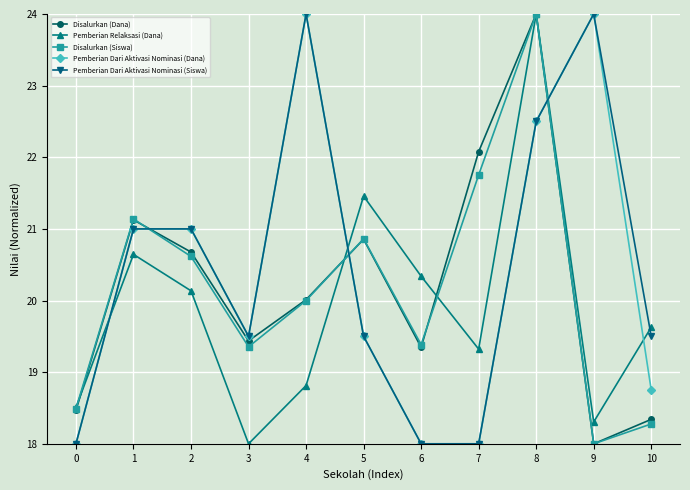

How many data points does each series have?

11